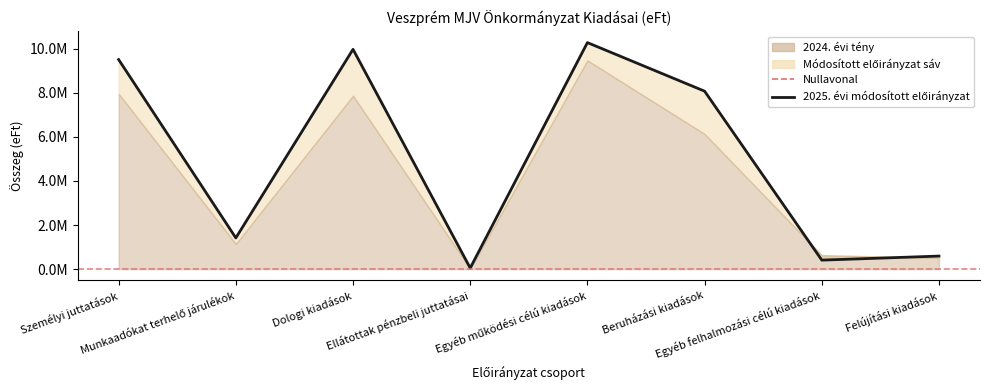

What is the sum of all values?

40297612